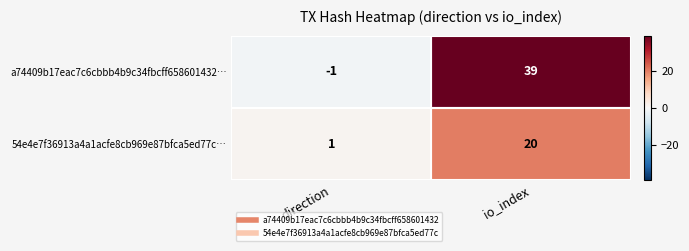

True or false: a74409b17eac7c6cbbb4b9c34fbcff658601432… has a value of 14 at io_index.

False